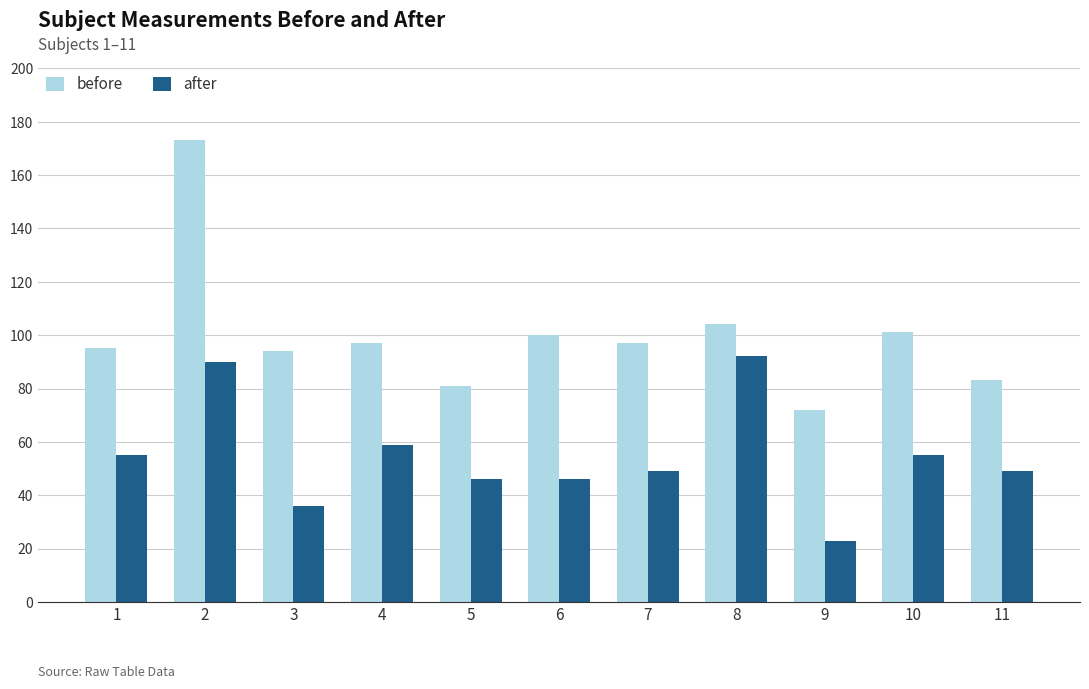

Which series changed the most between 2 and 3?

before